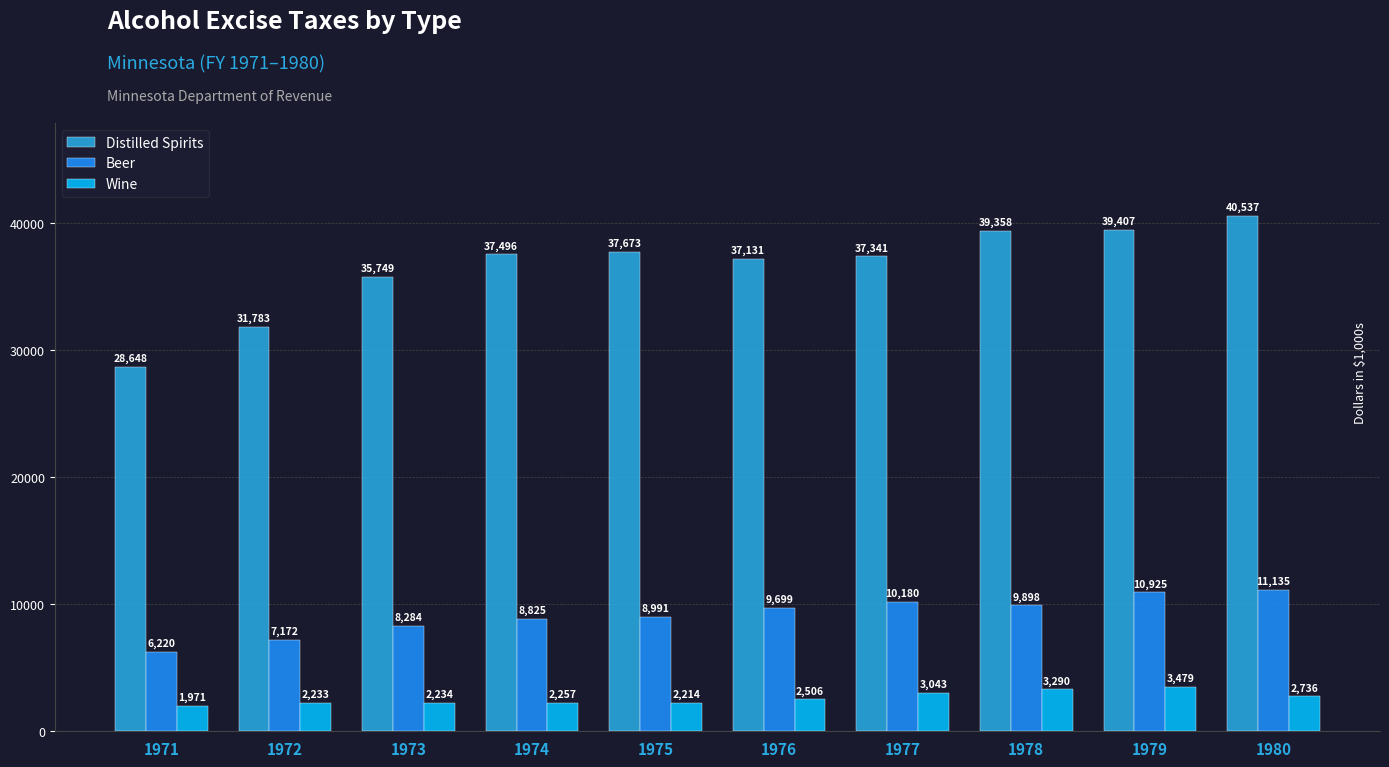

Reading right to left, what are all the values shown in this chart?

Distilled Spirits: 40537	39407	39358	37341	37131	37673	37496	35749	31783	28648
Beer: 11135	10925	9898	10180	9699	8991	8825	8284	7172	6220
Wine: 2736	3479	3290	3043	2506	2214	2257	2234	2233	1971